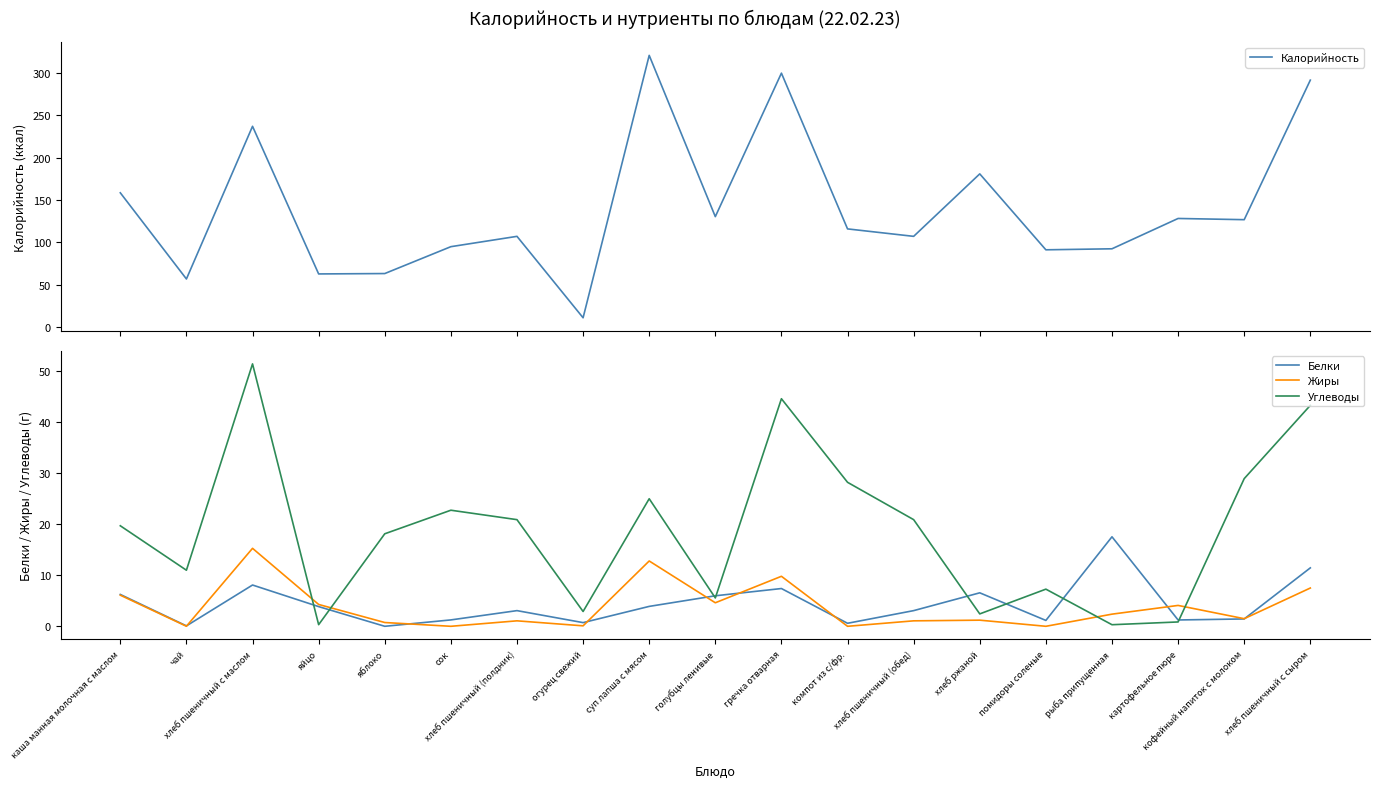

At which label does Жиры reach its peak?

хлеб пшеничный с маслом